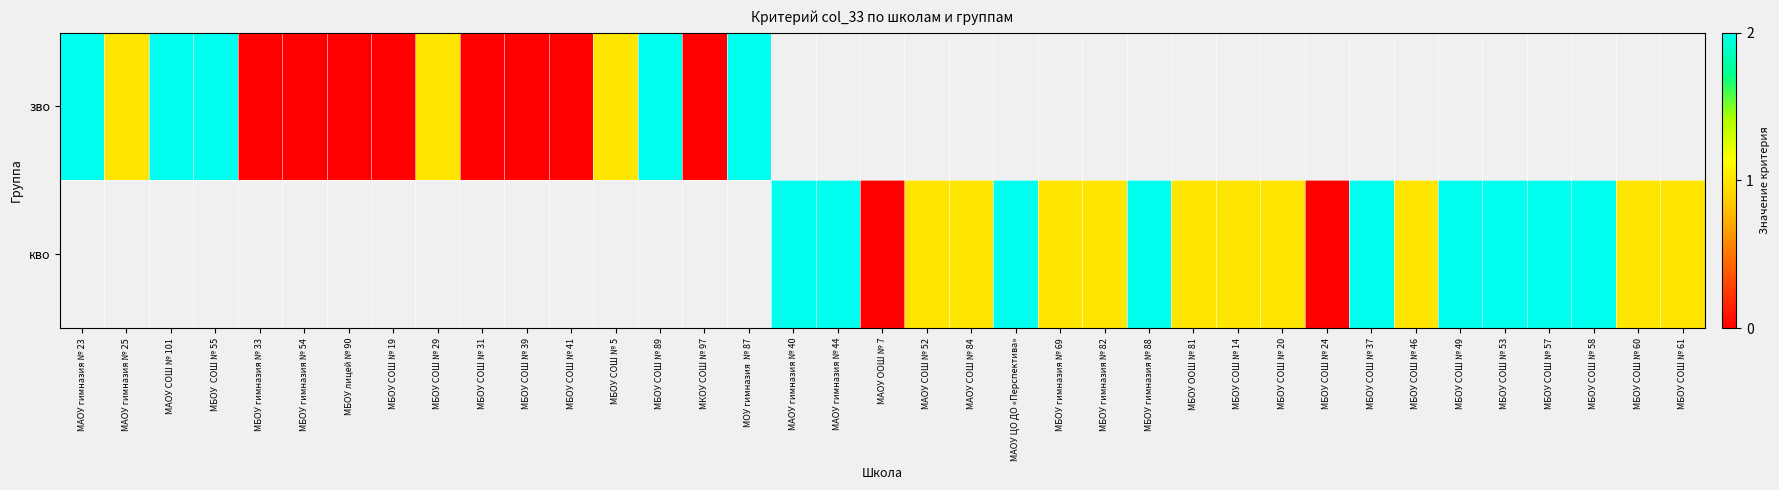

What is the greatest value displayed?

2.0